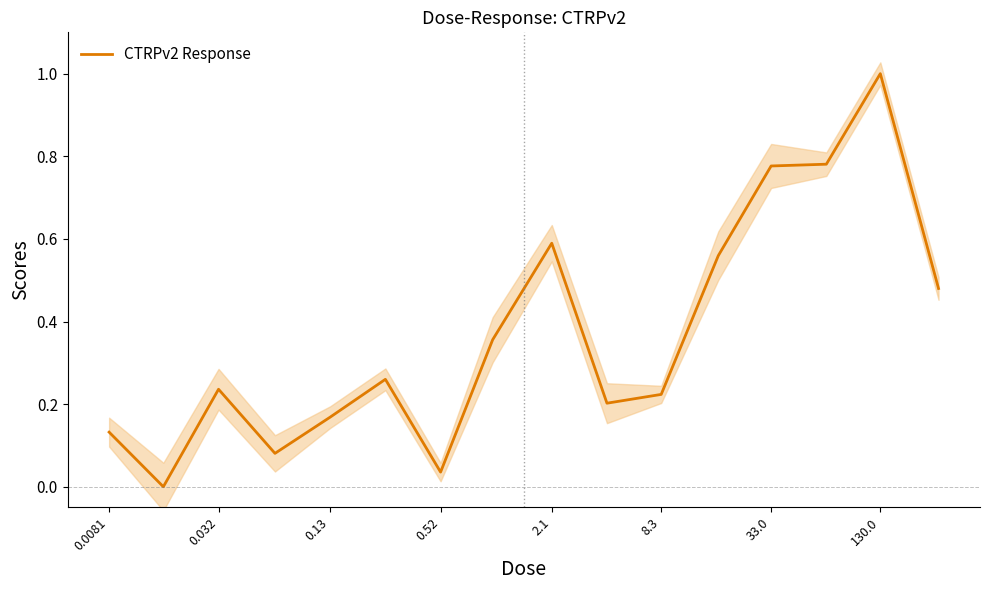

How many values are above zero?

15